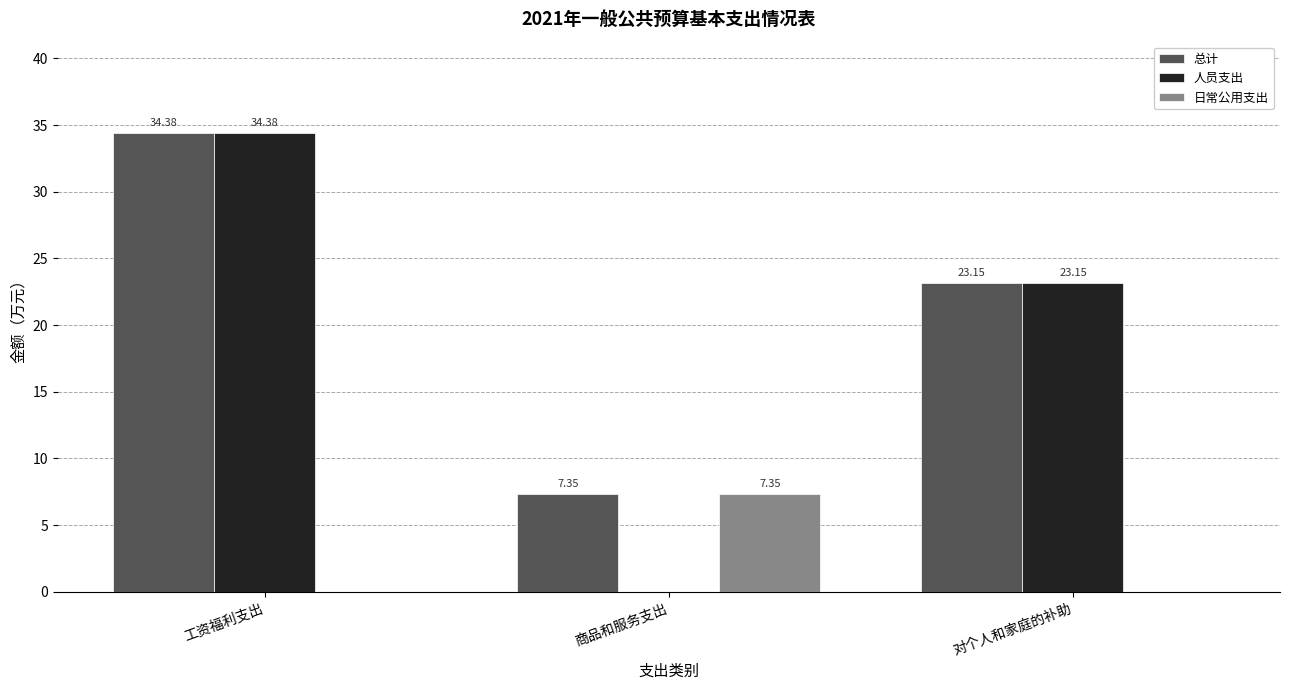

At which category is the sum across all series the highest?

工资福利支出